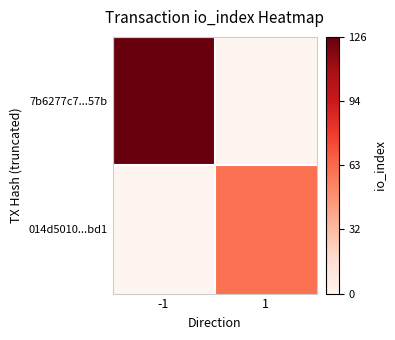

Which has a higher value, 1 or -1?

-1